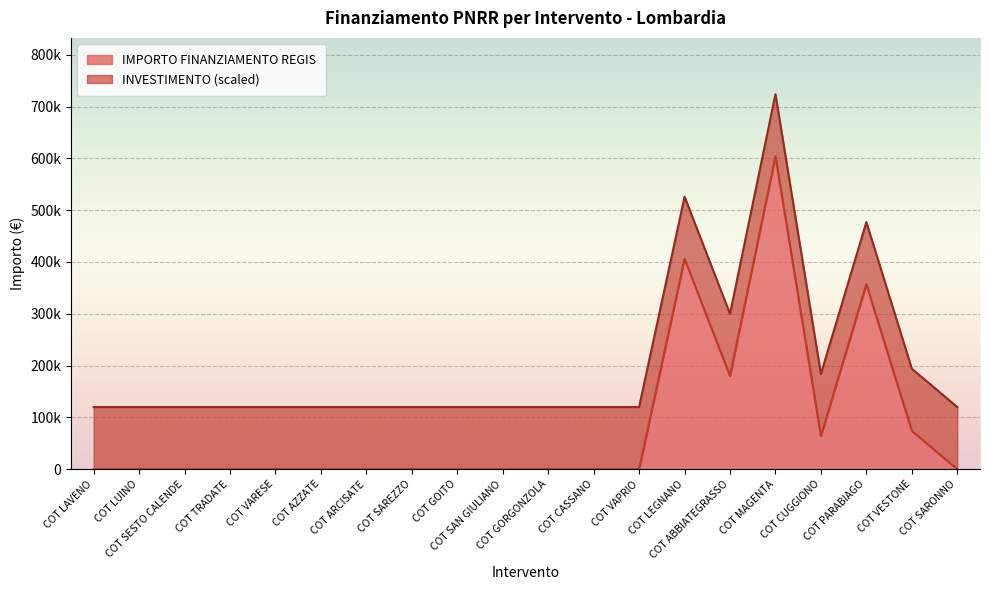

What position from the right is COT VAPRIO?

8